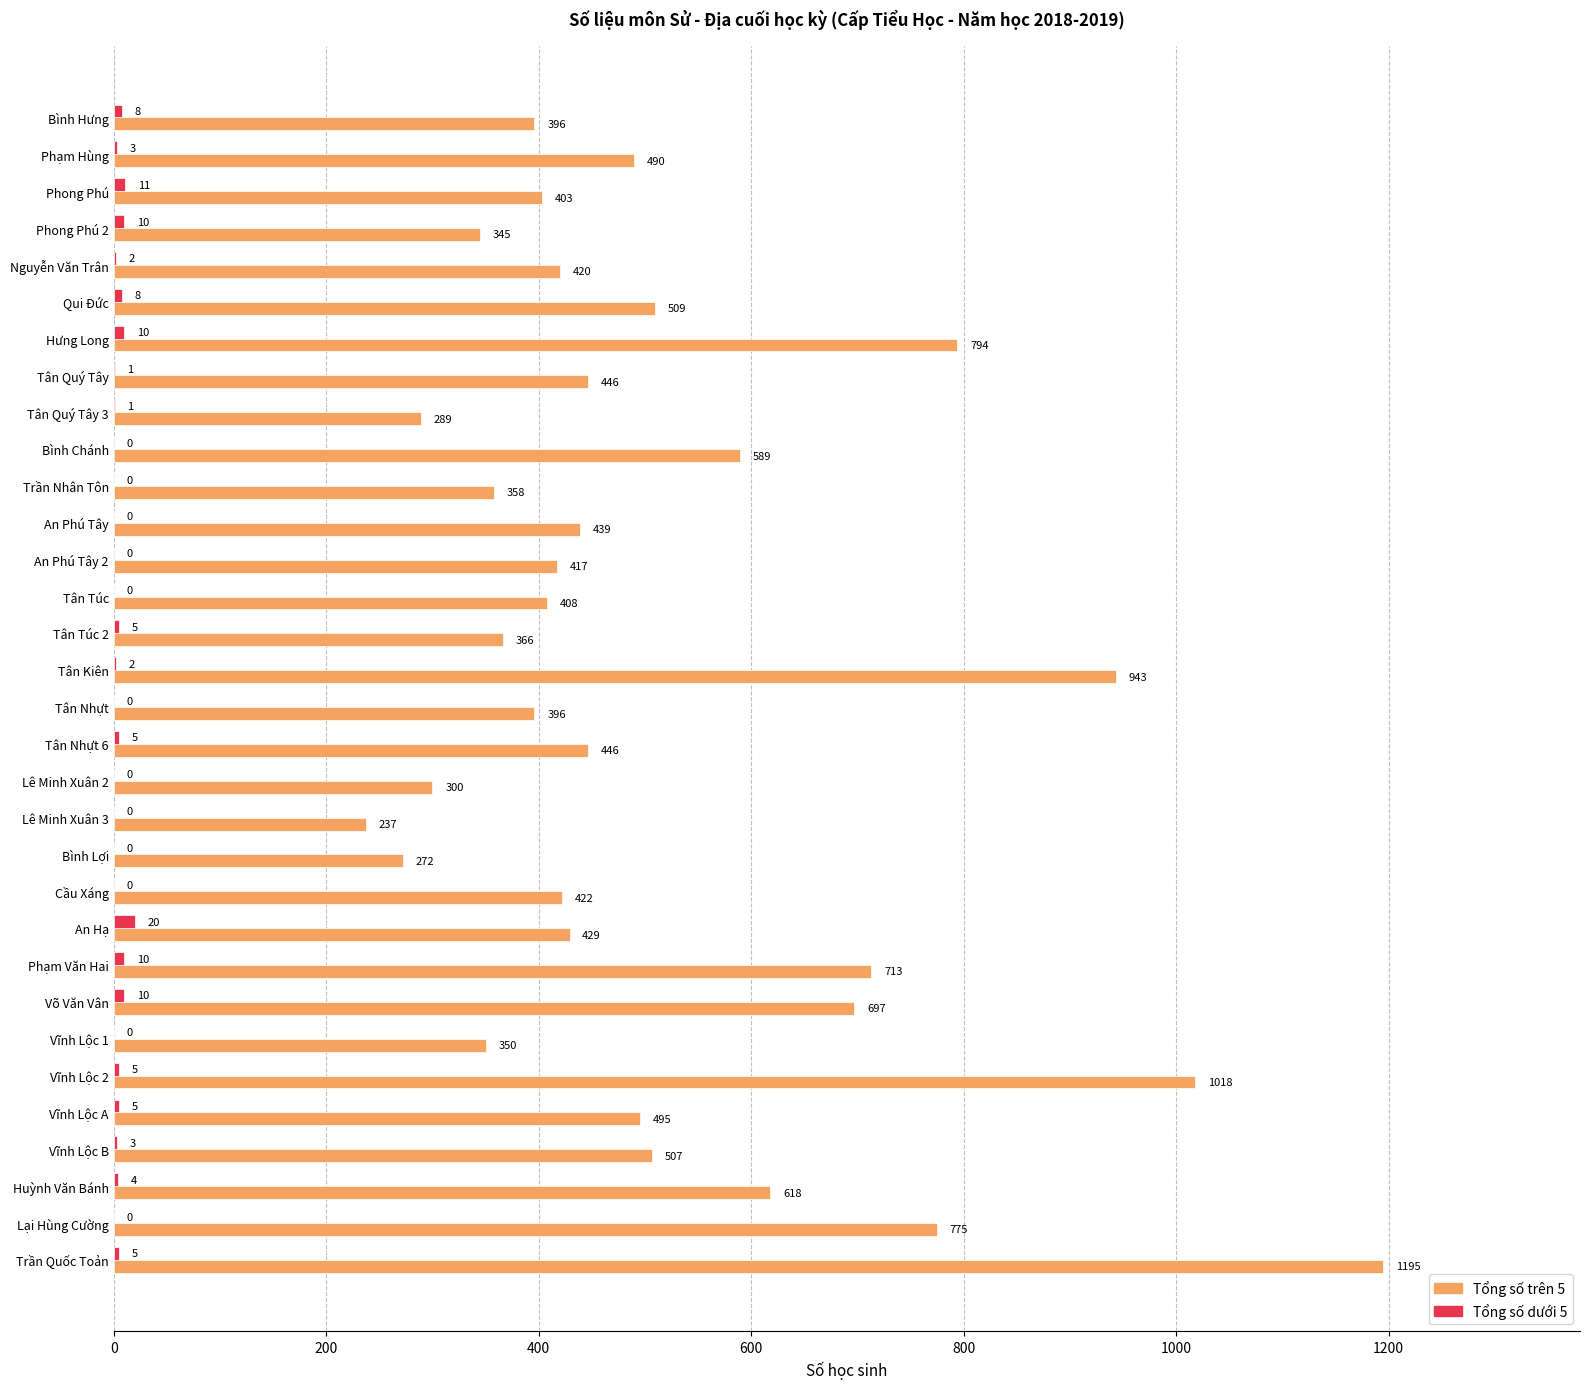

What is the highest value of the Tổng số dưới 5 series?

20